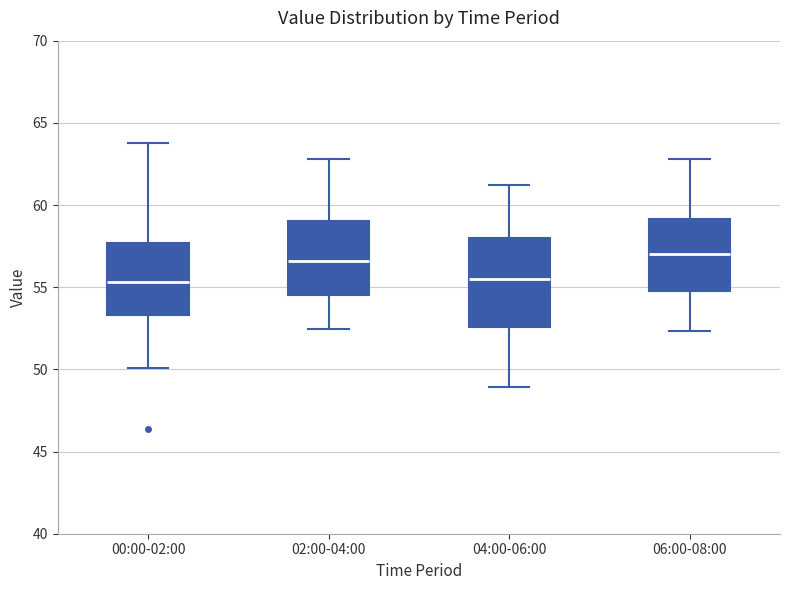

Where is the lower edge of the box for 02:00-04:00 on the y-axis? The values are not printed on the chart, so give them approximately, as read against the axis.

54.5